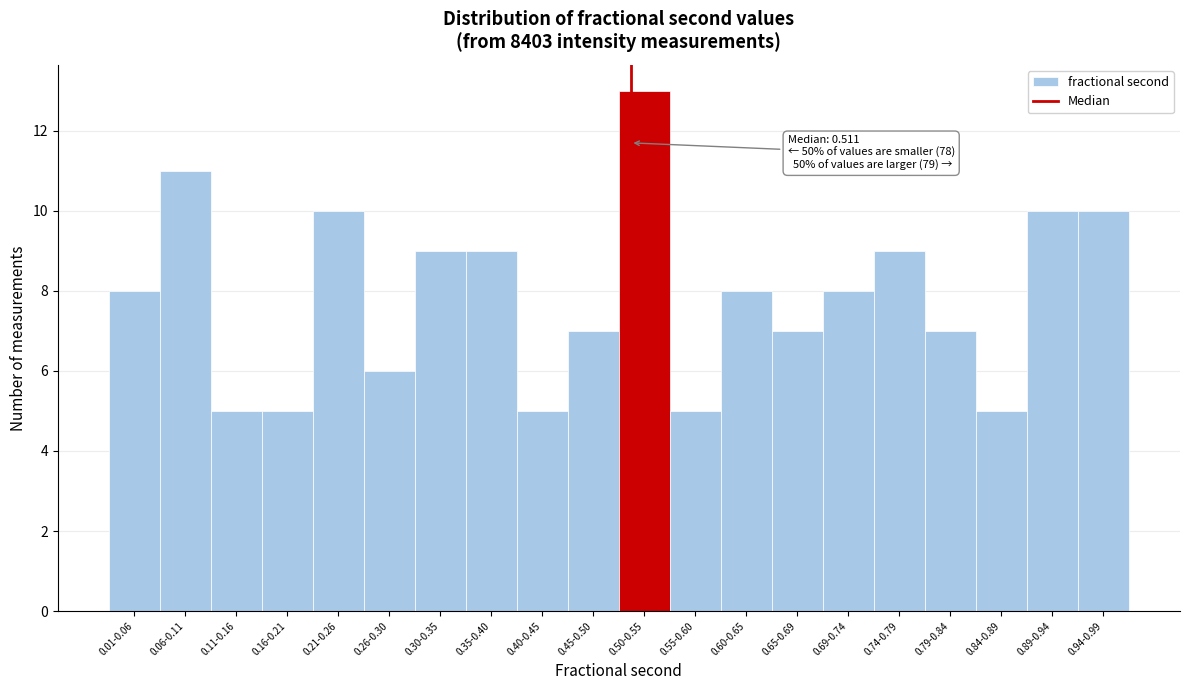

Reading left to right, what are all the values shown in this chart?

0.01-0.06=8	0.06-0.11=11	0.11-0.16=5	0.16-0.21=5	0.21-0.26=10	0.26-0.30=6	0.30-0.35=9	0.35-0.40=9	0.40-0.45=5	0.45-0.50=7	0.50-0.55=13	0.55-0.60=5	0.60-0.65=8	0.65-0.69=7	0.69-0.74=8	0.74-0.79=9	0.79-0.84=7	0.84-0.89=5	0.89-0.94=10	0.94-0.99=10